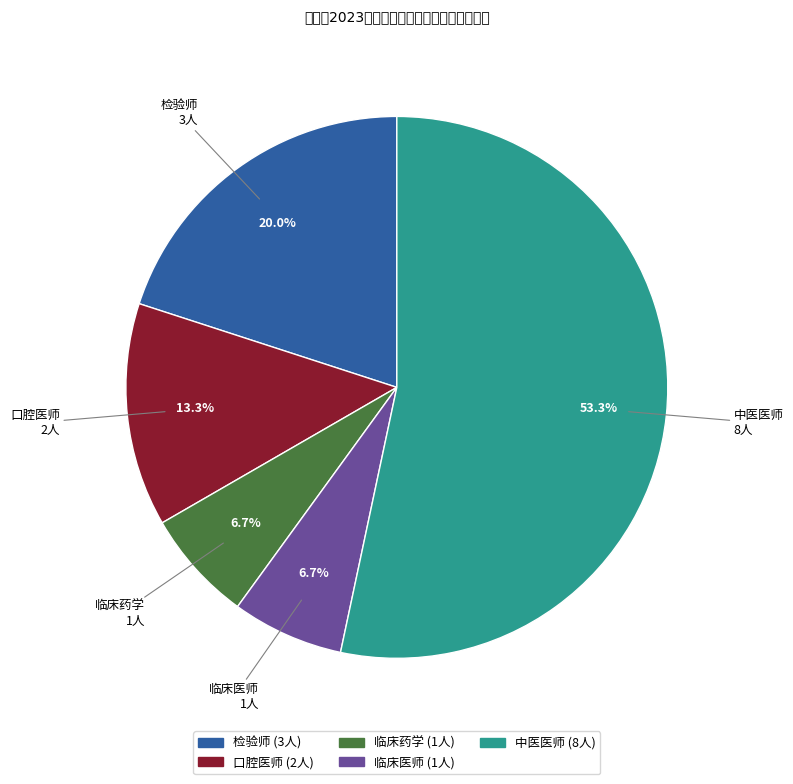

To the nearest percent, what is the difference between the 口腔医师 and 中医医师 slice percentages?

40%